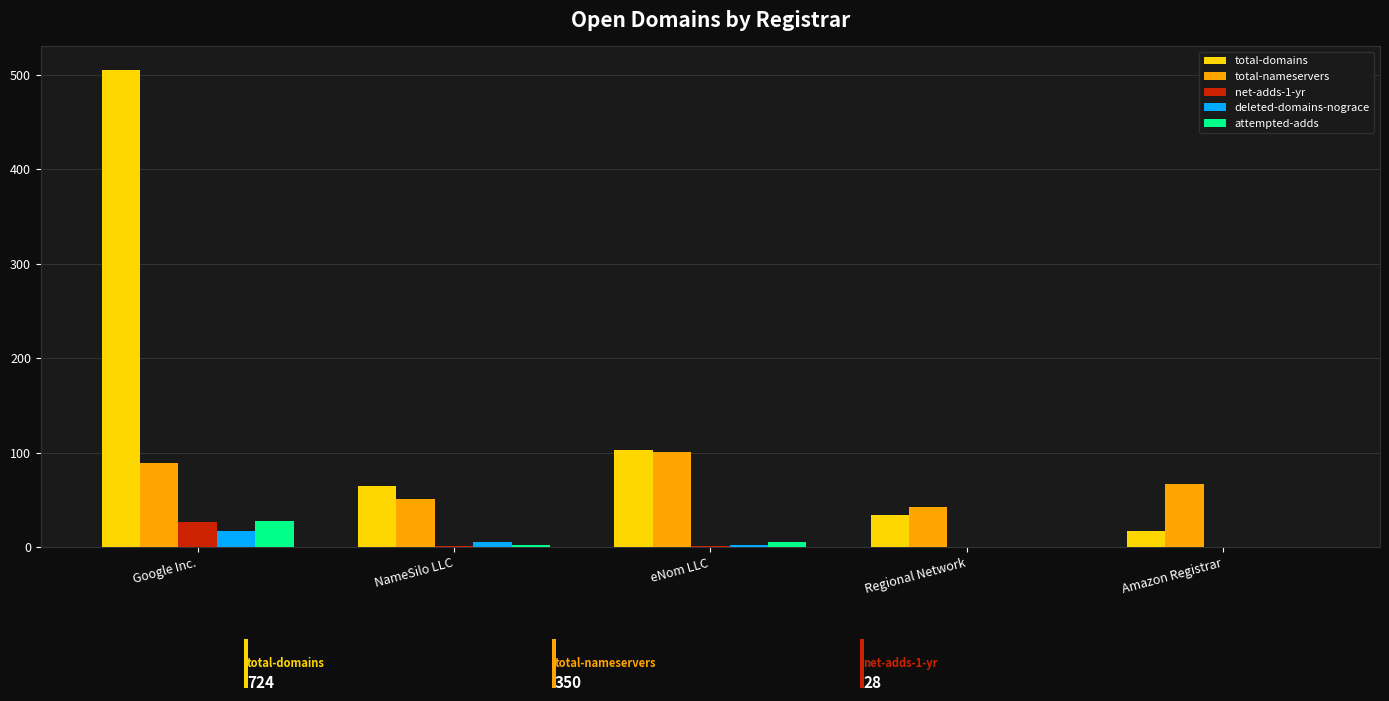

Is it true that net-adds-1-yr equals 26 at Google Inc.?

True